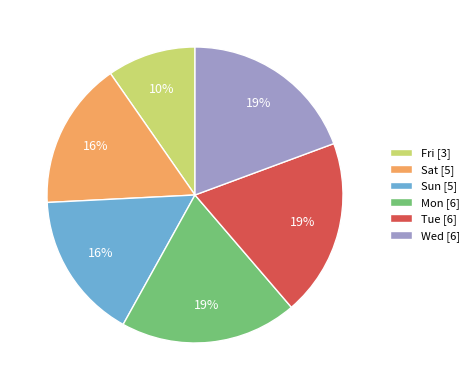

What is the smallest slice in the pie chart?

Fri